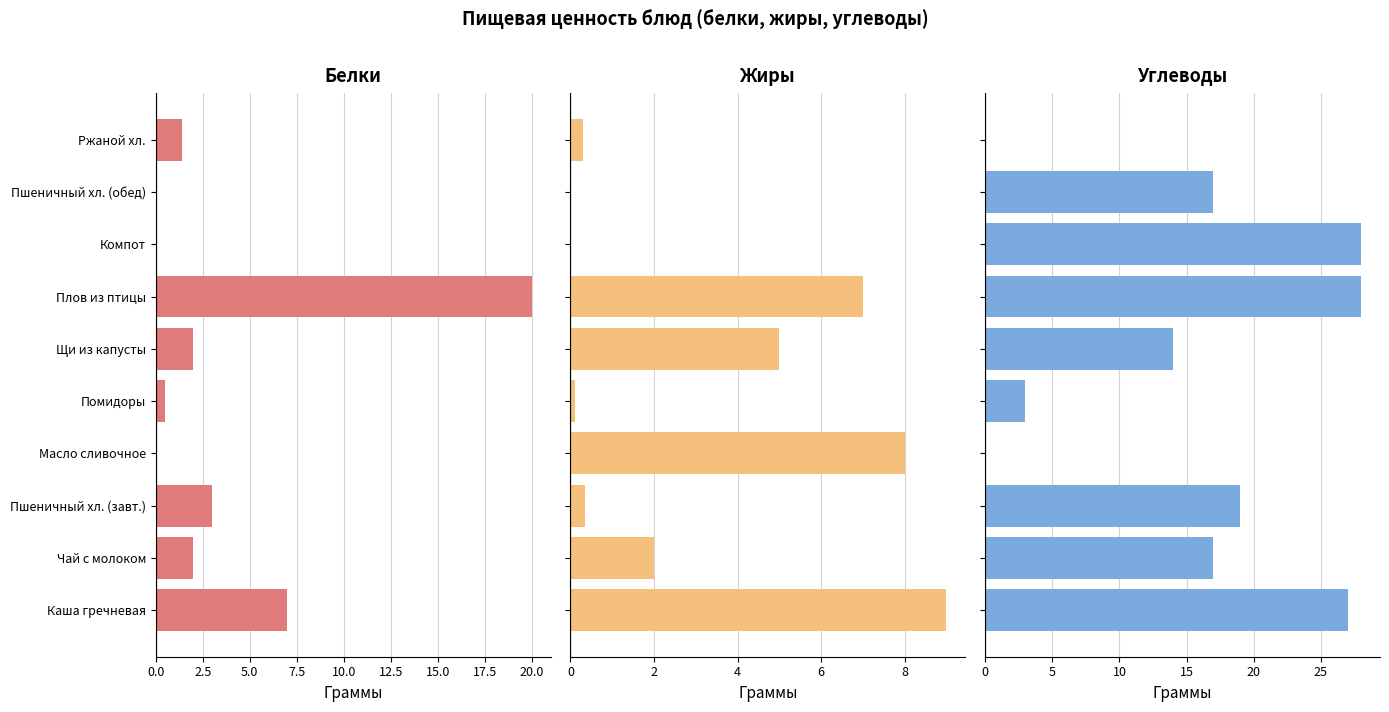

Between Масло сливочное and Компот, which series saw the biggest shift?

Углеводы